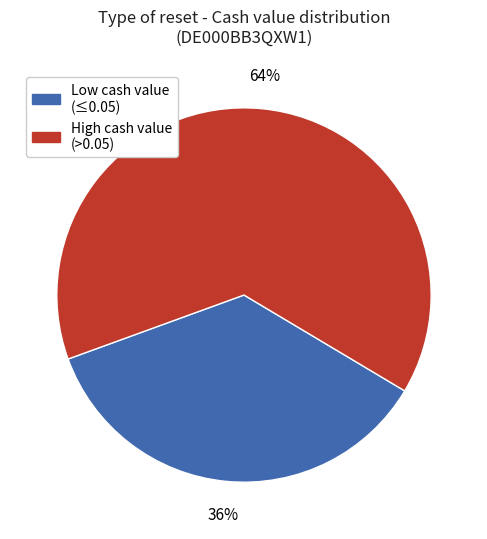

Combined, do High cash value (>0.05) and Low cash value (≤0.05) account for over 50%?

Yes